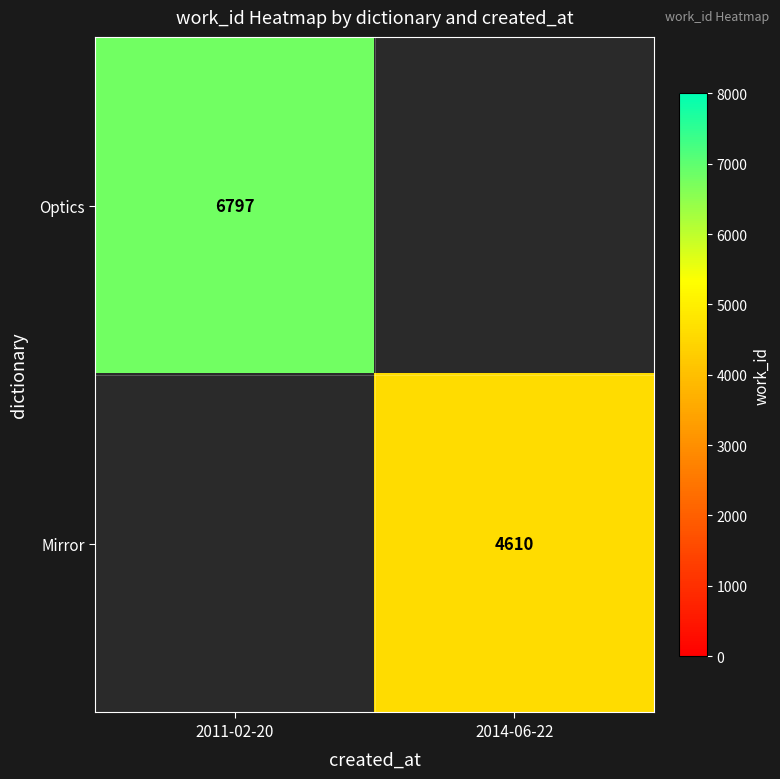

Is the value of Optics at 2011-02-20 greater than the value of Mirror at 2014-06-22?

Yes